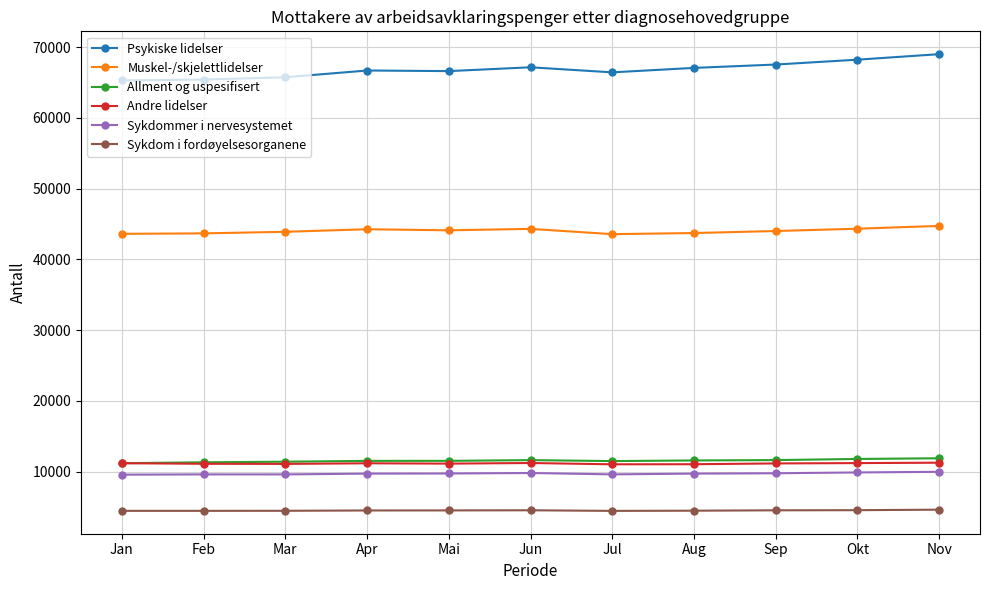

What is the difference between the highest and lowest values at Sep?

62998